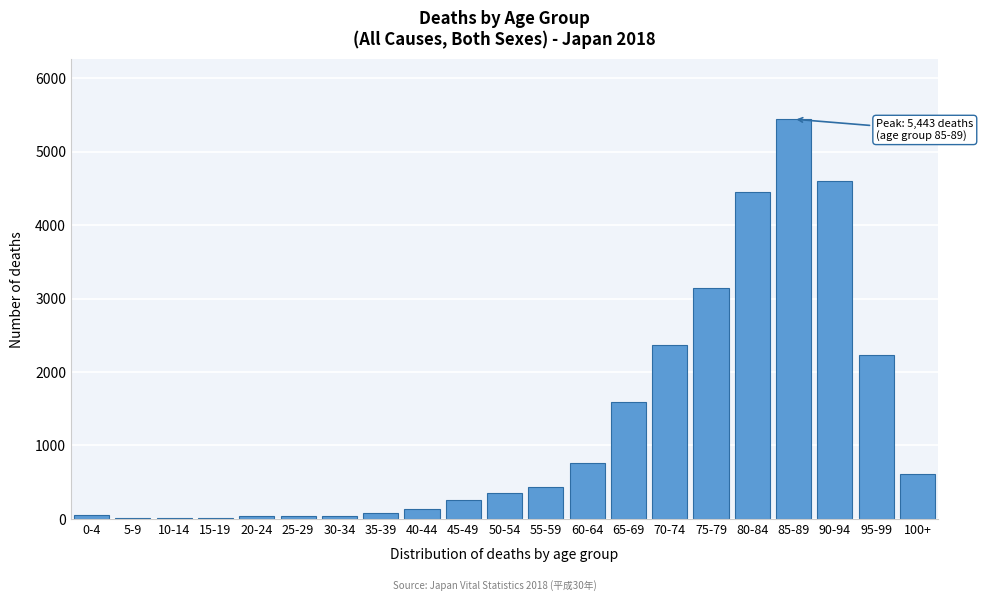

Is it true that the value at 45-49 is 259?

True